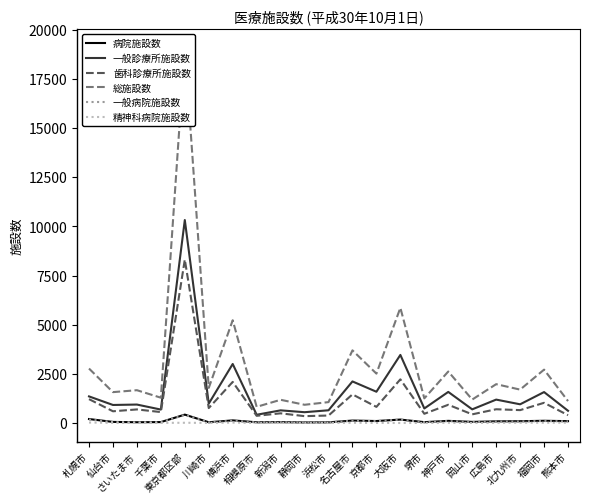

Is it true that 病院施設数 equals 91 at 北九州市?

True